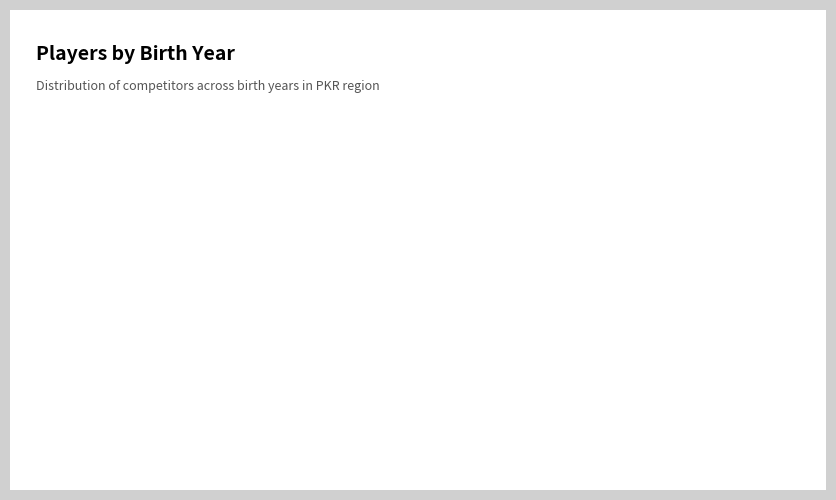

How many slices are in this pie chart?

5